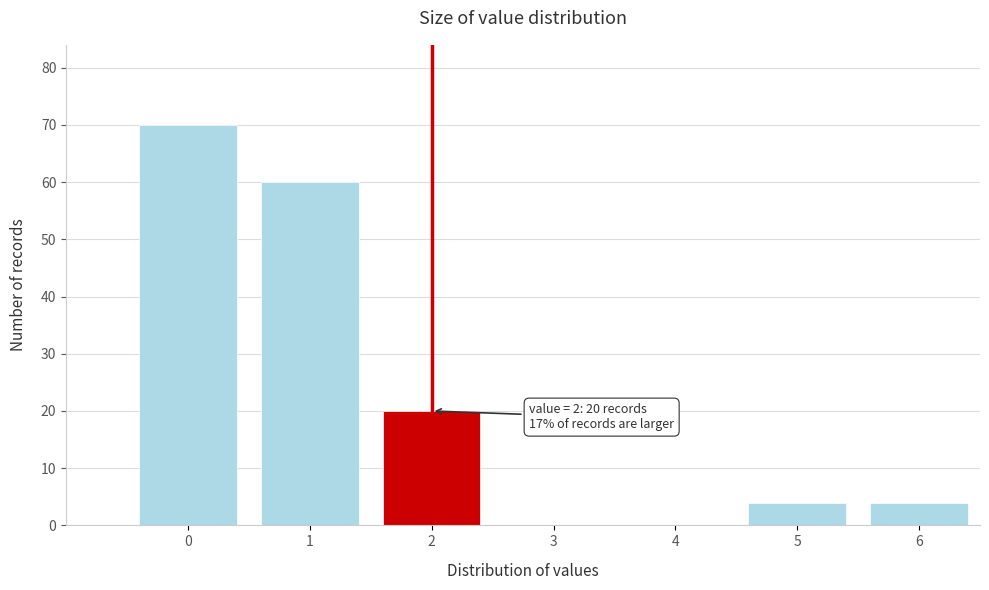

Reading left to right, what are all the values shown in this chart?

0=70	1=60	2=20	3=0	4=0	5=4	6=4